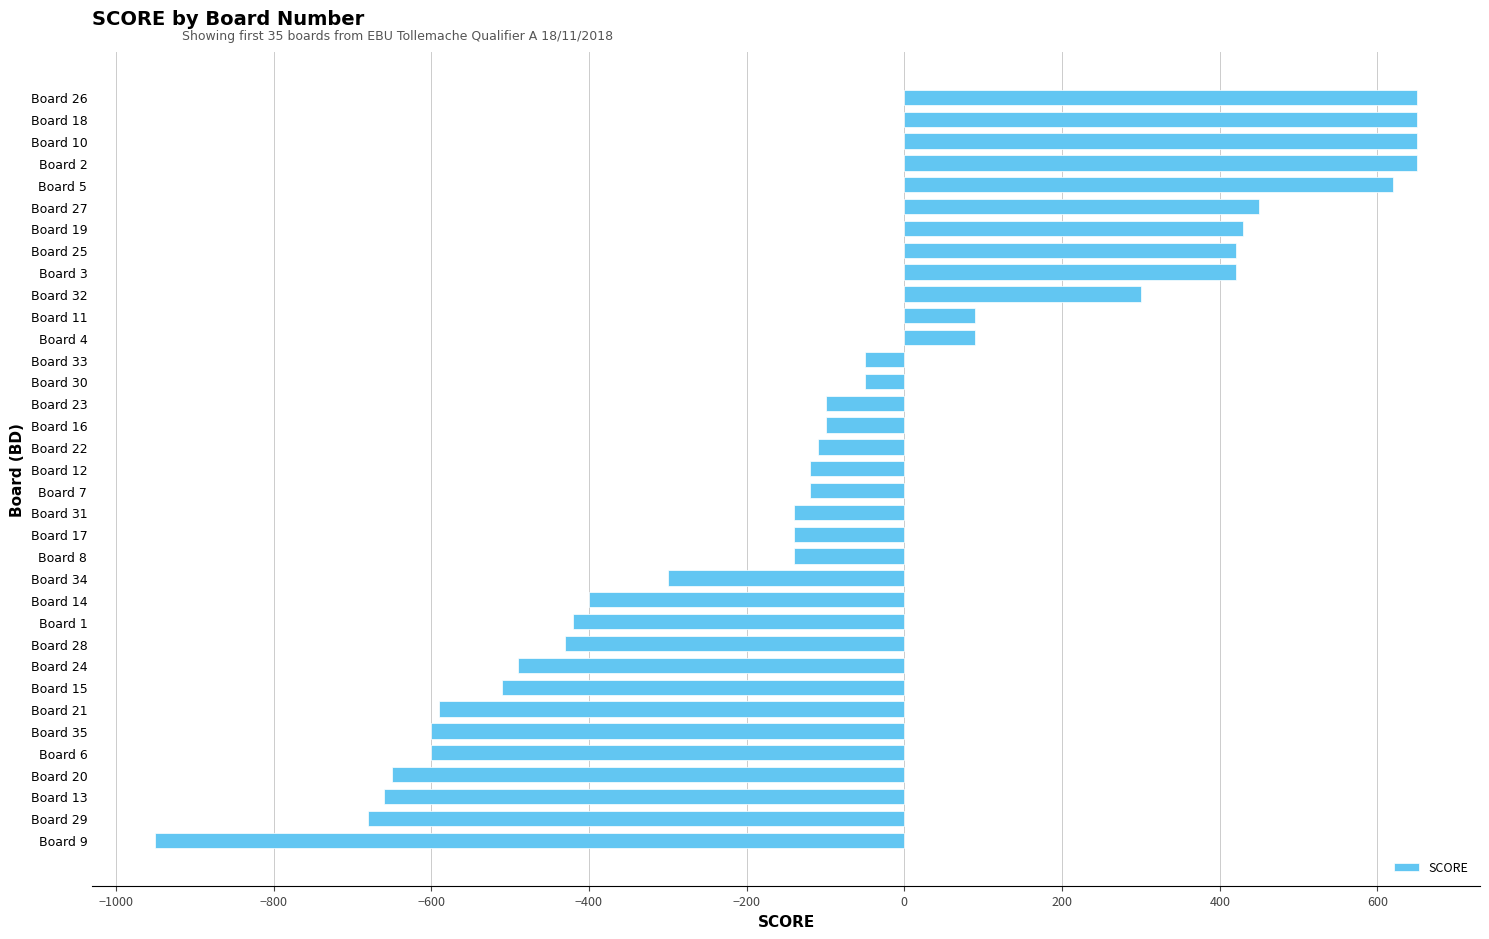

What is the greatest value displayed?

650